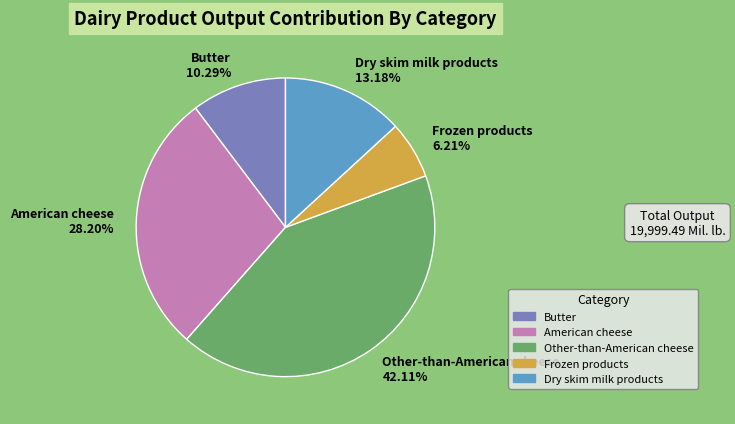

Between Dry skim milk products and Frozen products, which is larger?

Dry skim milk products